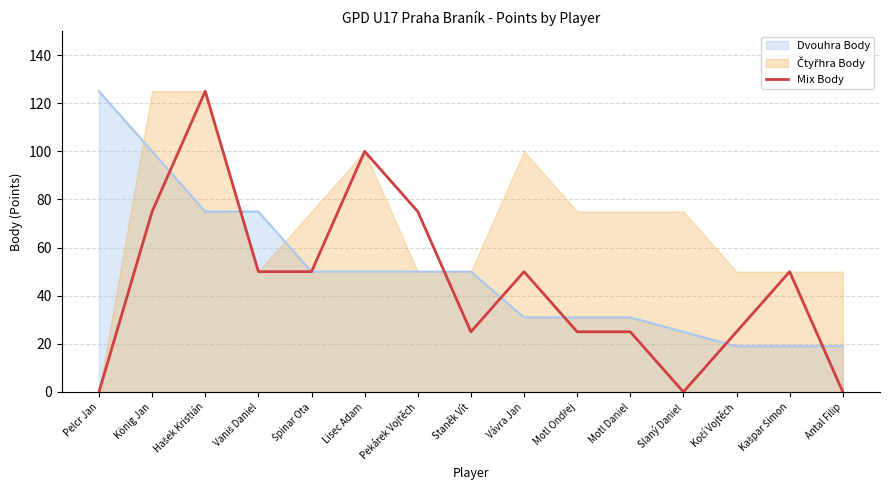

What is the highest value of the Mix Body series?

125